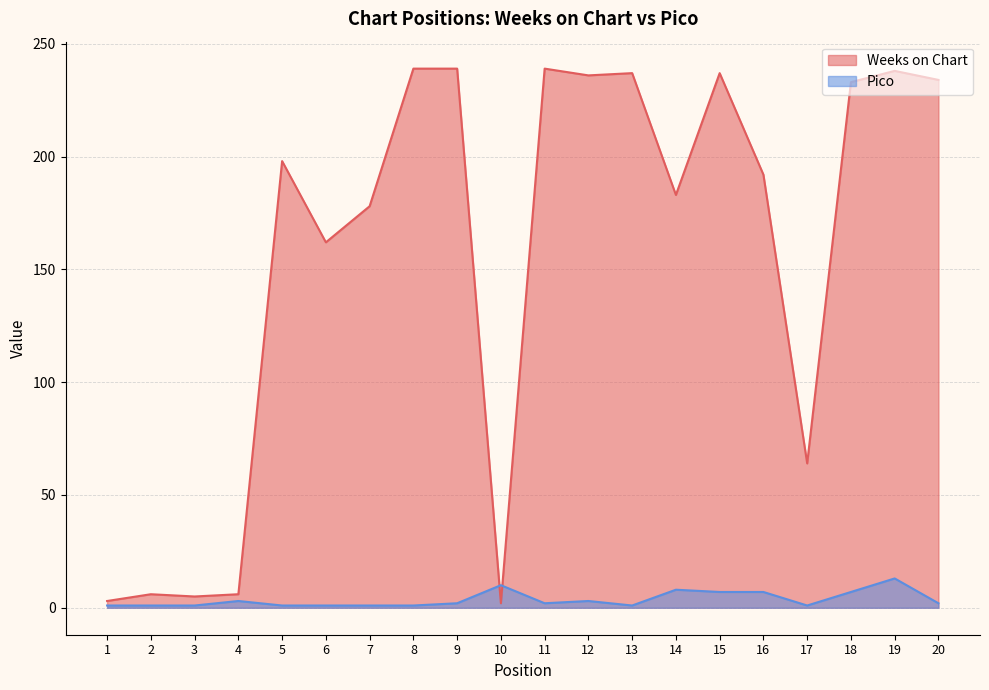

What is the sum of all Weeks on Chart values?

3131